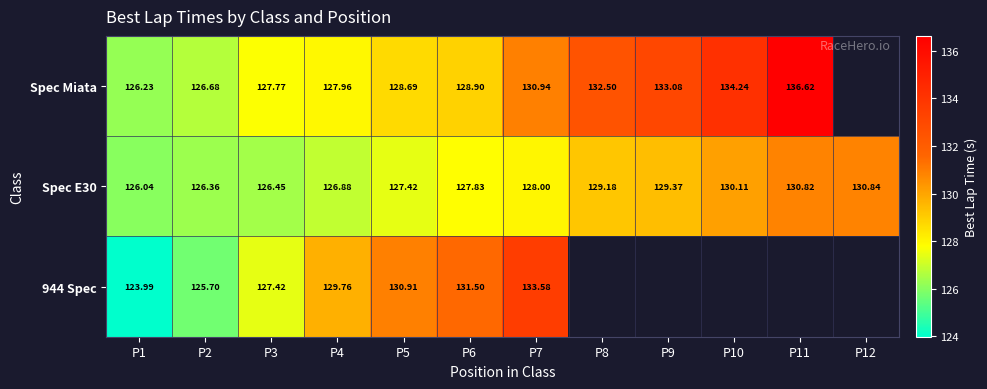

What is the highest value of the 944 Spec series?

133.6